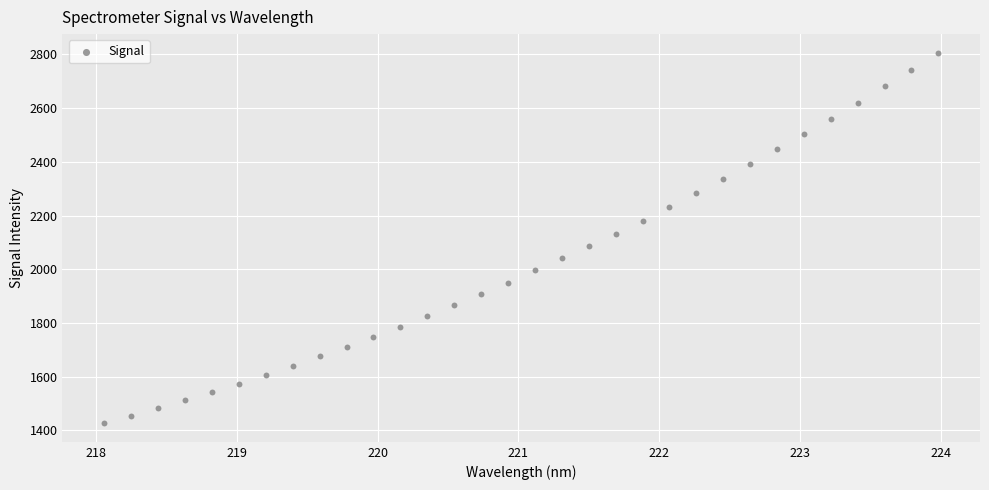

What is the range of X values (max minus min)?

5.9